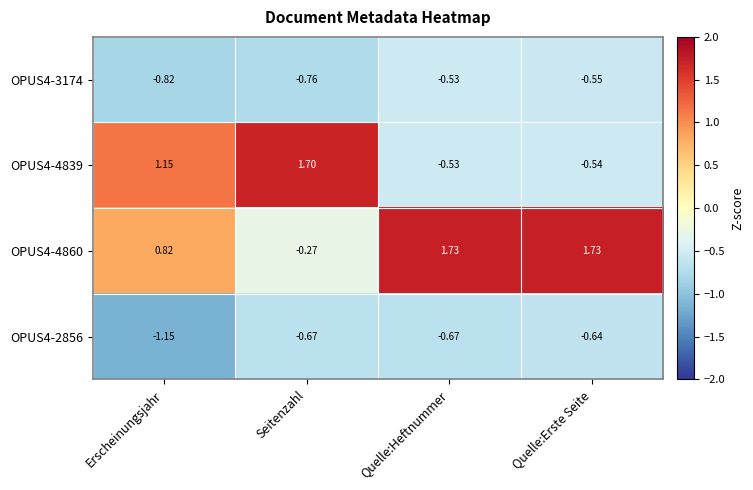

Rank the categories by OPUS4-4839 value from highest to lowest.

Seitenzahl, Erscheinungsjahr, Quelle:Heftnummer, Quelle:Erste Seite